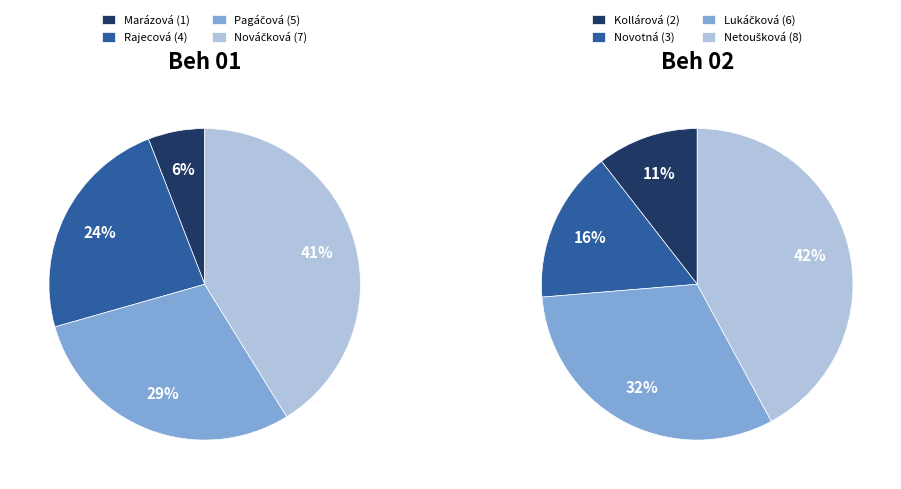

Do 2 and 3 together represent more than half of the pie?

Yes